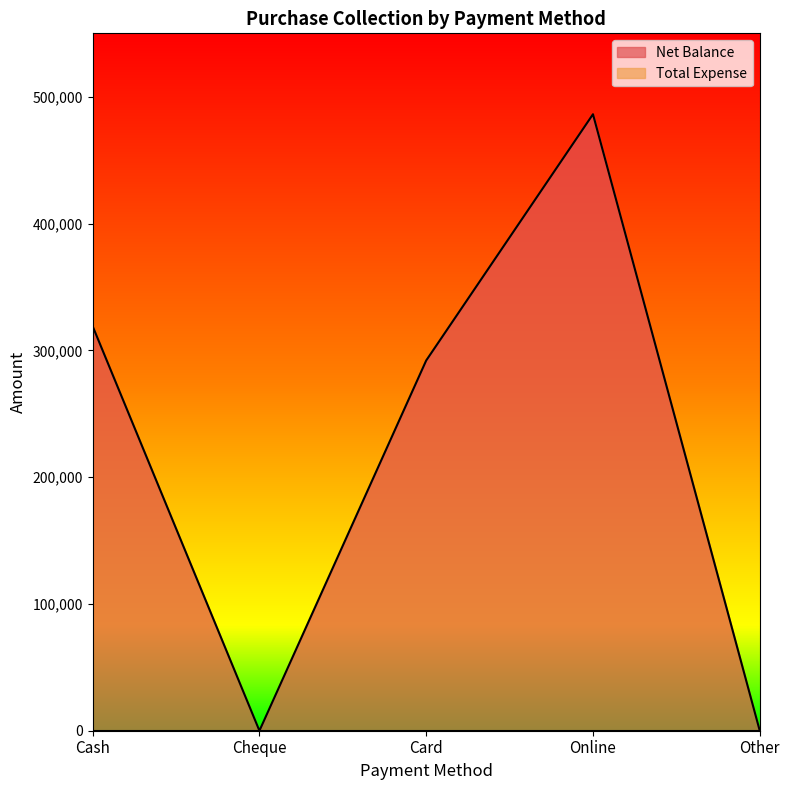

Where is the first local minimum?

Cheque